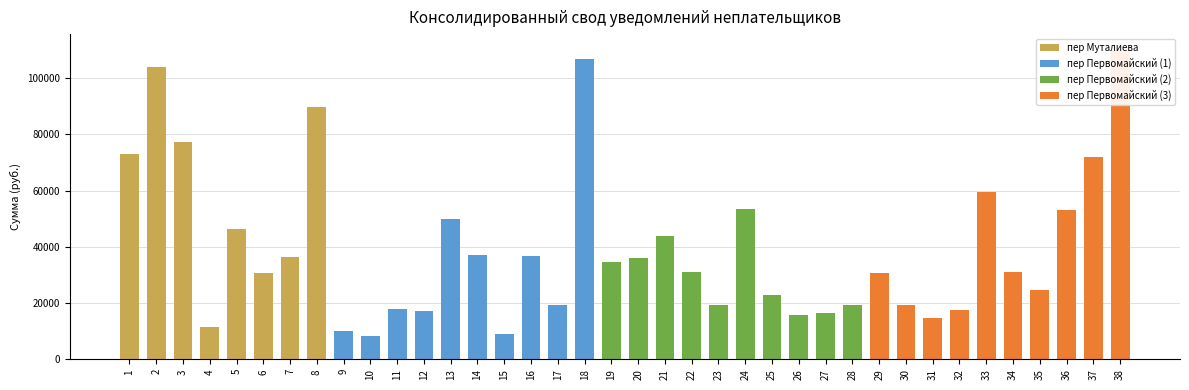

Which label corresponds to the largest value in the chart?

38